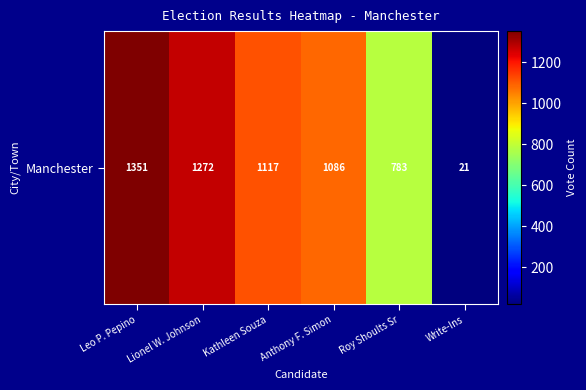

How many data points are above 1117?

2